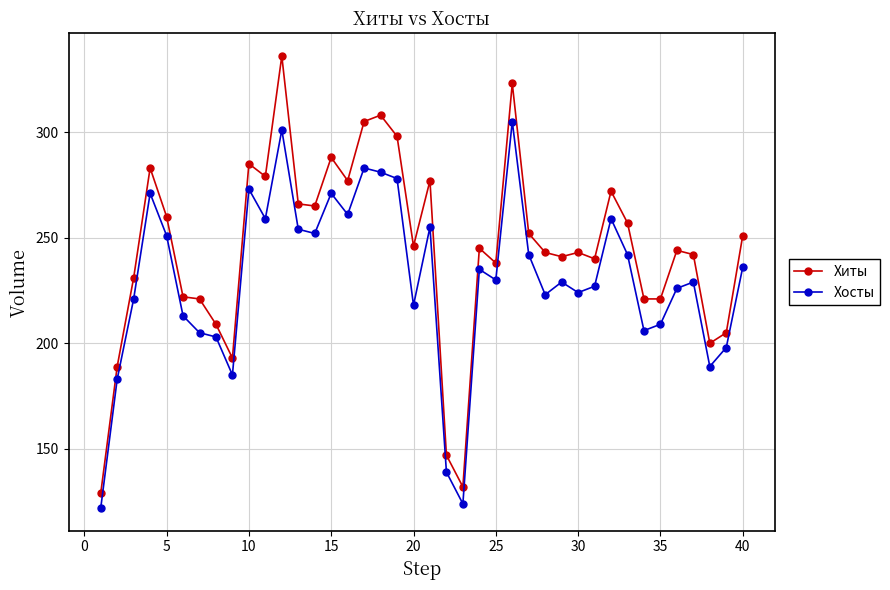

True or false: Хиты has more than 1 interior local peaks.

True